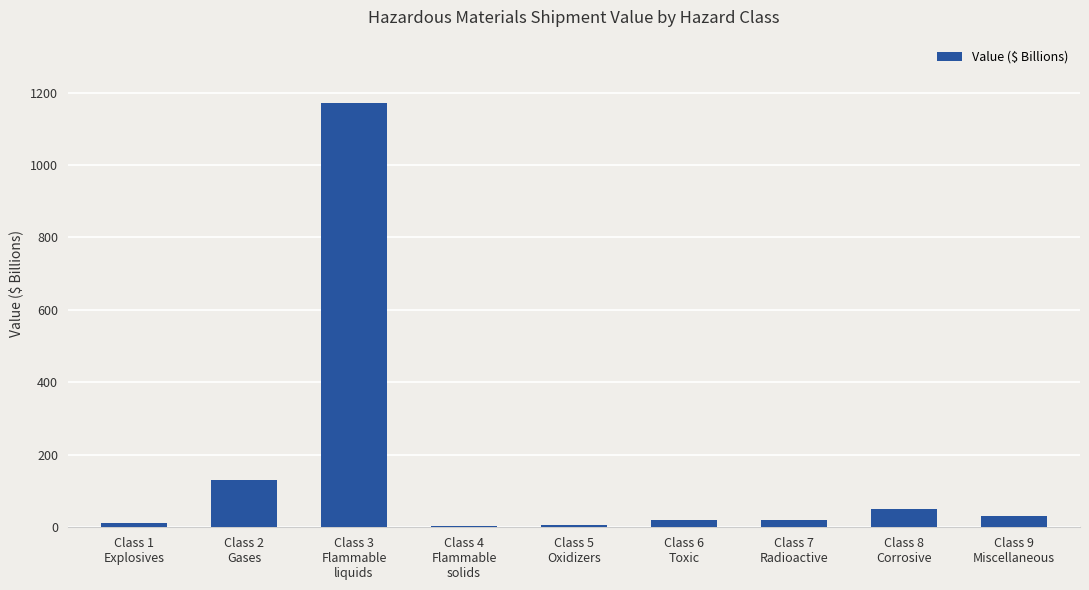

How many values are below 21?

4